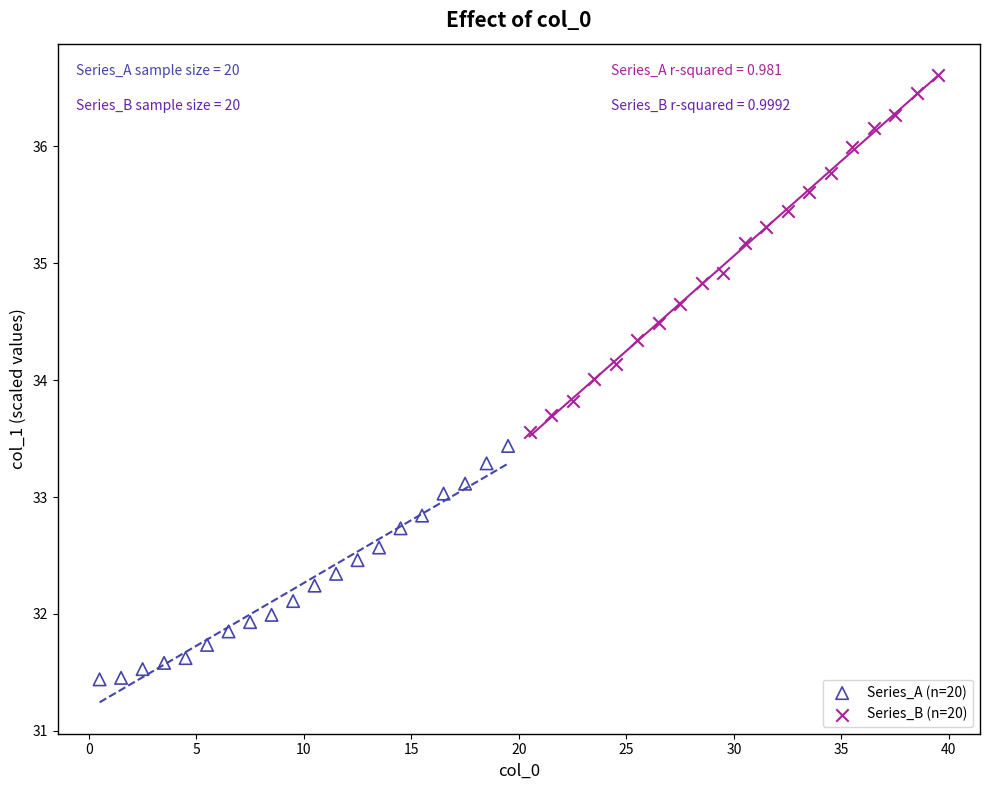

Which series has the widest spread of Y values?

Series_B (n=20)